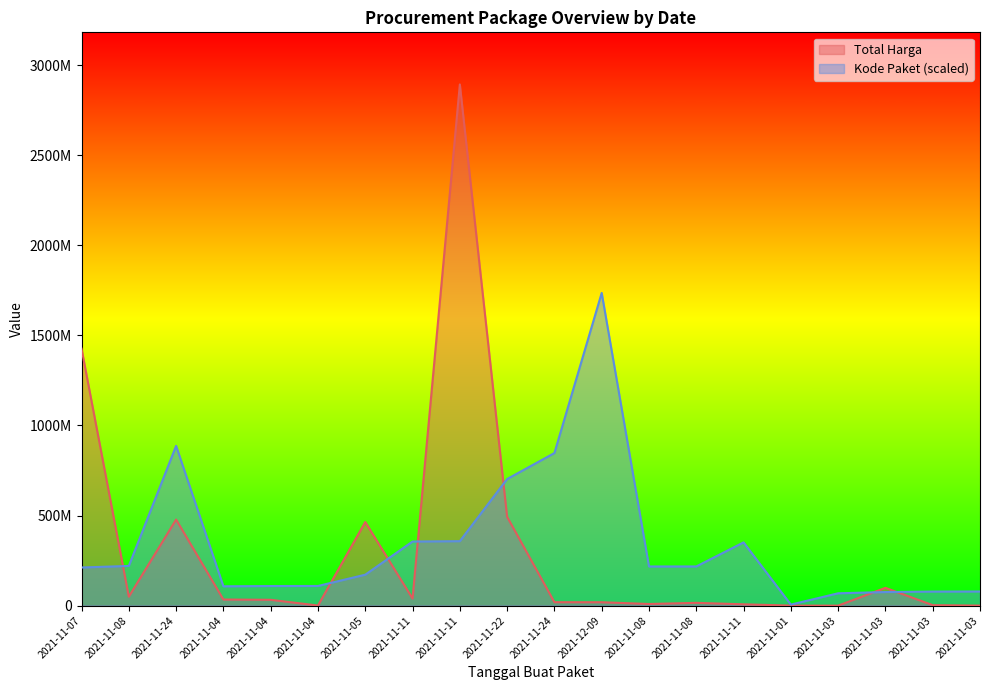

Reading left to right, transcribe all the data shown in this chart.

Total Harga: 2021-11-07=1425867900.0	2021-11-08=49730040.0	2021-11-24=477600000.0	2021-11-04=34000000.0	2021-11-04=32441200.0	2021-11-04=577875.0	2021-11-05=464002100.0	2021-11-11=39440000.0	2021-11-11=2892122000.0	2021-11-22=493000000.0	2021-11-24=19175000.0	2021-12-09=18900000.0	2021-11-08=9180000.0	2021-11-08=15513960.0	2021-11-11=7401240.0	2021-11-01=333600.0	2021-11-03=78000.0	2021-11-03=98772570.0	2021-11-03=2772000.0	2021-11-03=265000.0
Kode Paket: 2021-11-07=211730112.9	2021-11-08=220363939.0	2021-11-24=886704014.9	2021-11-04=107356468.1	2021-11-04=108816415.4	2021-11-04=109093301.9	2021-11-05=171820692.0	2021-11-11=355811806.5	2021-11-11=357750012.4	2021-11-22=702612214.3	2021-11-24=846756836.7	2021-12-09=1735273200.0	2021-11-08=217381115.7	2021-11-08=217519559.0	2021-11-11=351029220.6	2021-11-01=5839789.1	2021-11-03=68579764.9	2021-11-03=75476757.2	2021-11-03=78207865.5	2021-11-03=78610609.6